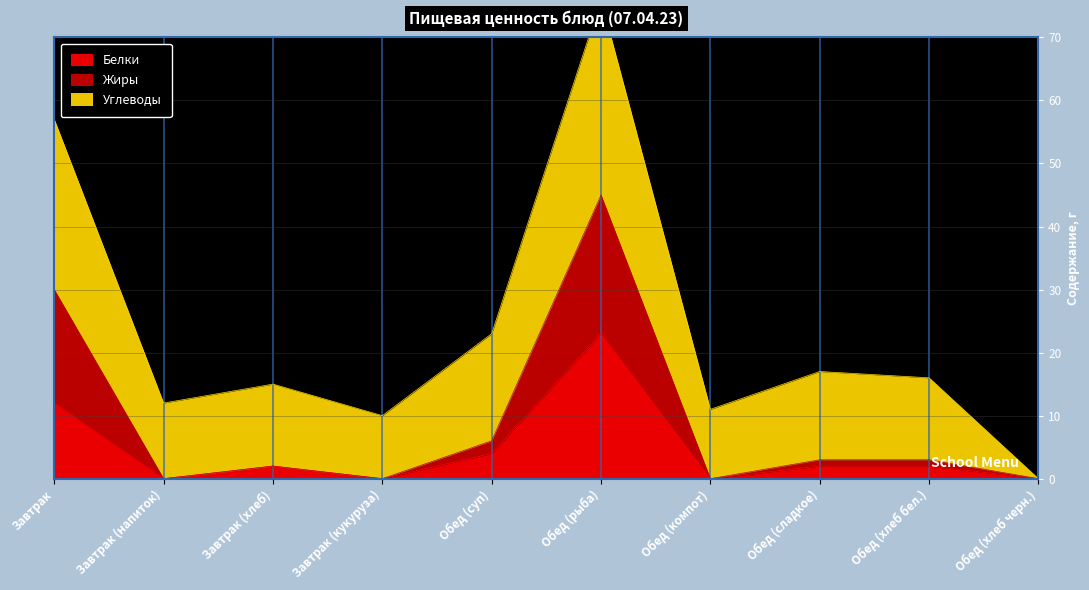

What is the highest value of the Белки series?

23